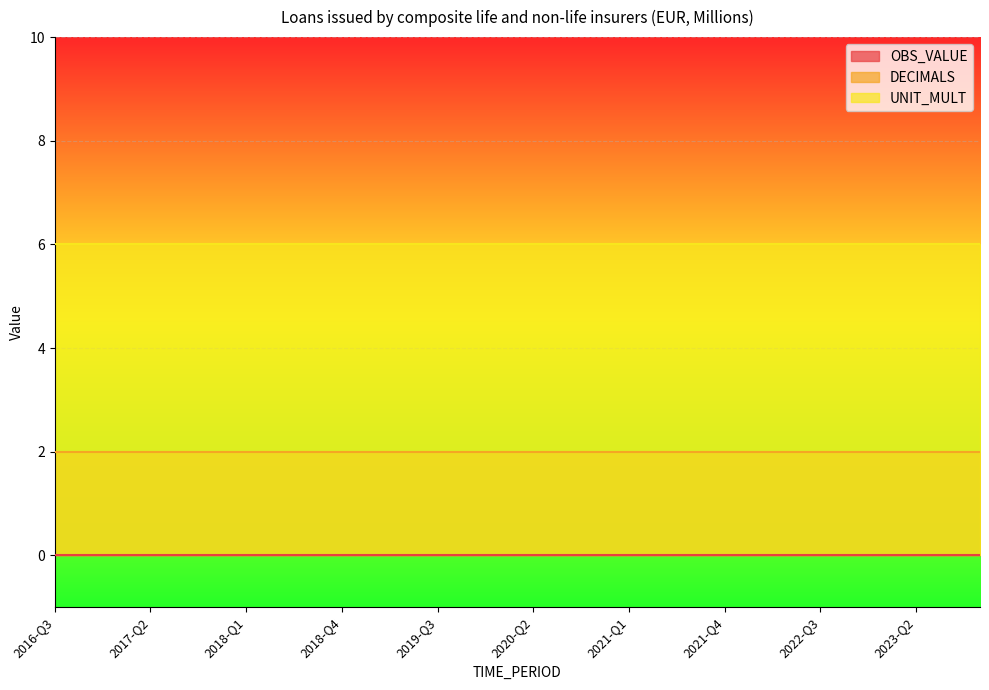

What is the maximum value for DECIMALS?

2